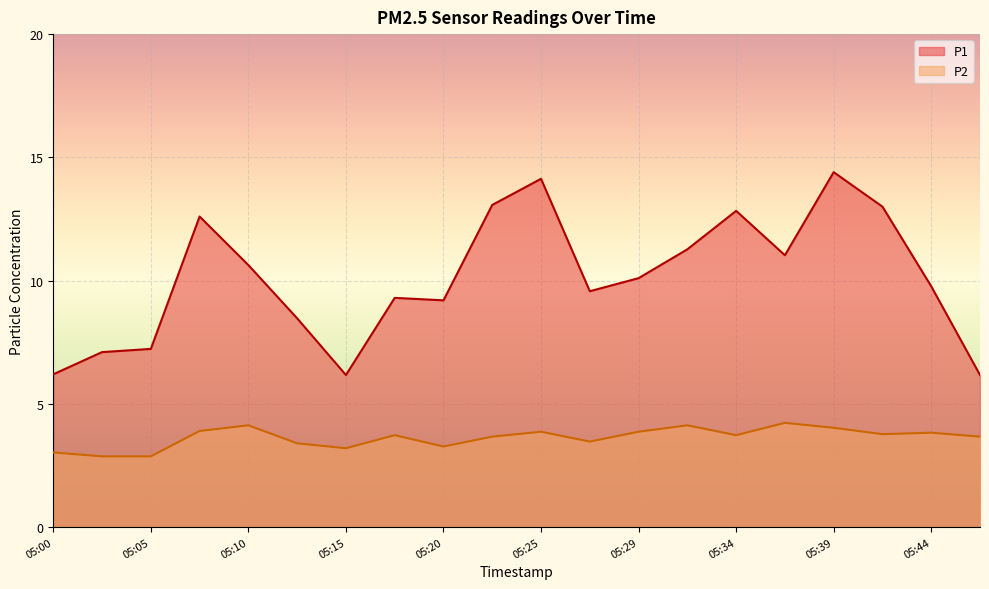

Reading right to left, transcribe all the data shown in this chart.

P1: 6.2	9.8	13.0	14.4	11.0	12.8	11.3	10.1	9.6	14.1	13.1	9.2	9.3	6.2	8.5	10.6	12.6	7.2	7.1	6.2
P2: 3.7	3.8	3.8	4.0	4.2	3.7	4.1	3.9	3.5	3.9	3.7	3.3	3.7	3.2	3.4	4.1	3.9	2.9	2.9	3.0